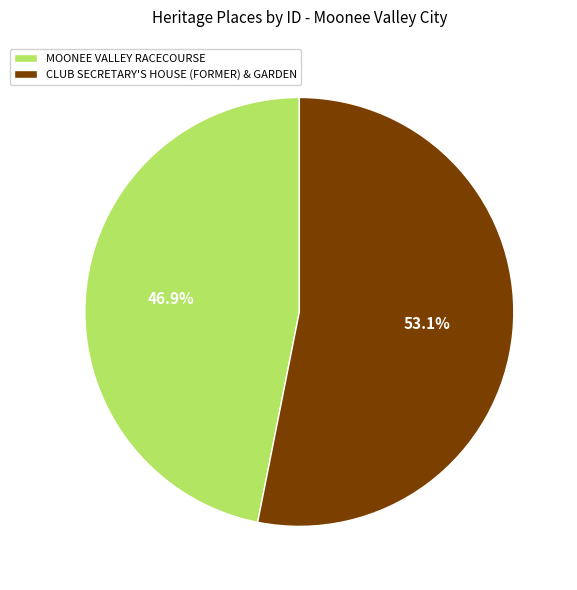

What is the ratio of the value at MOONEE VALLEY RACECOURSE to the value at CLUB SECRETARY'S HOUSE (FORMER) & GARDEN?

0.9